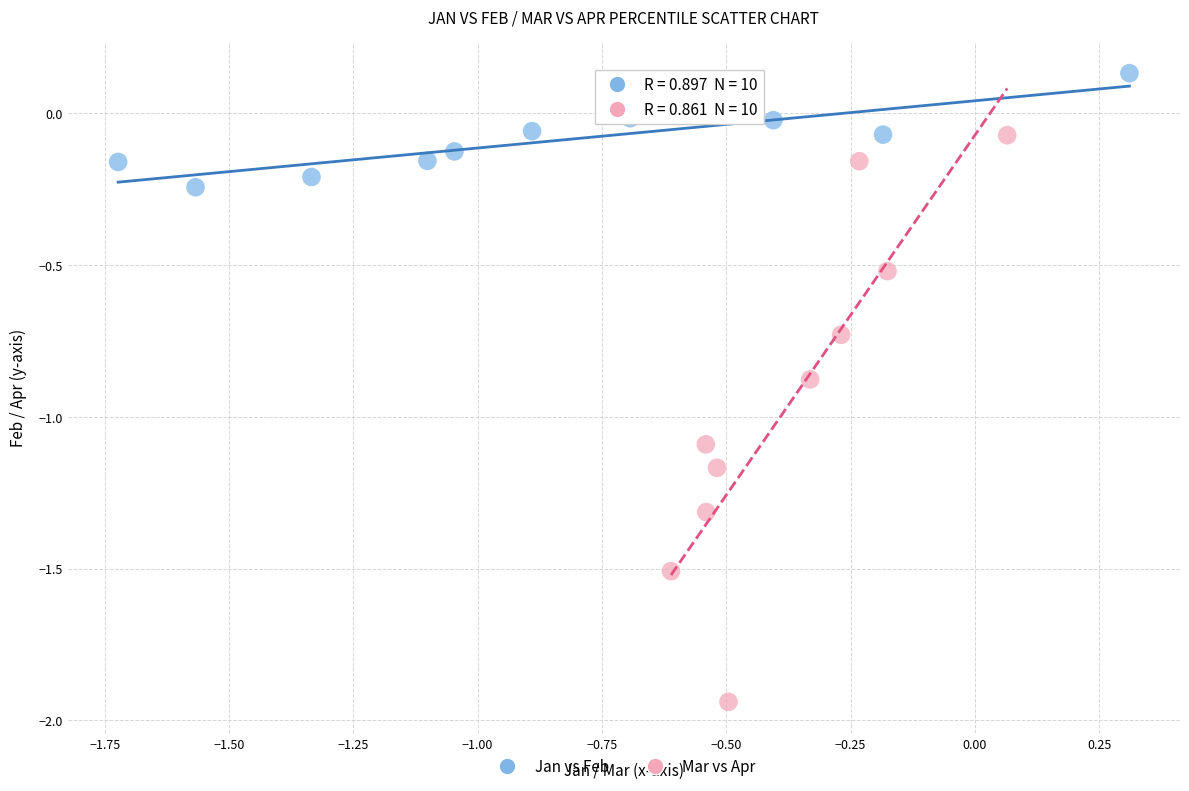

Which series has the widest spread of Y values?

Mar vs Apr